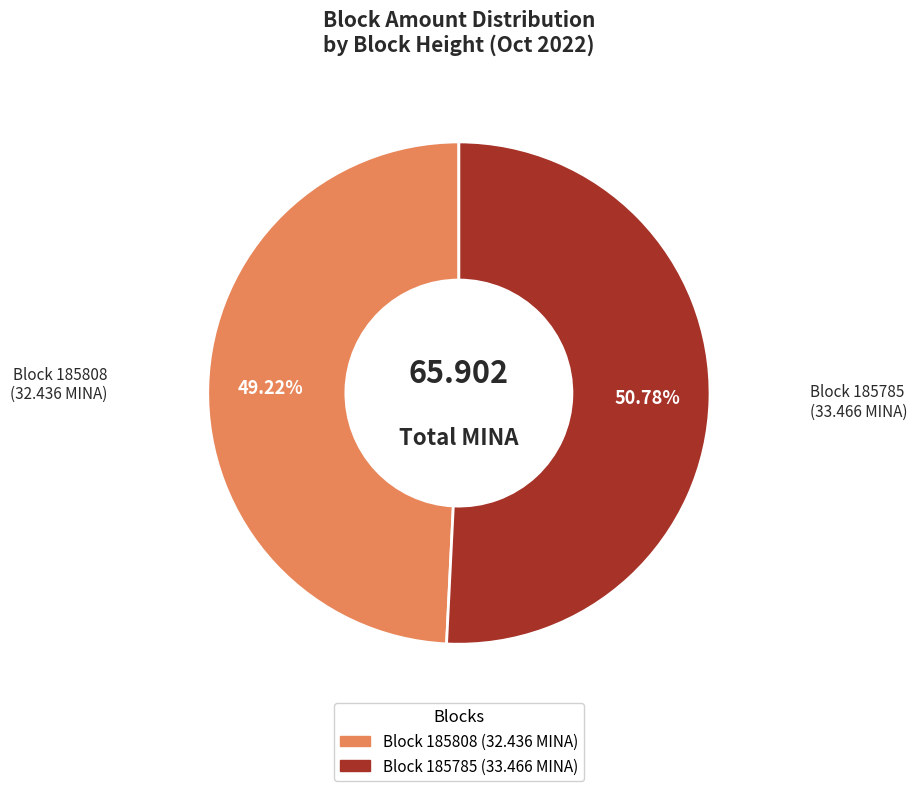

Is there any slice that represents more than half of the pie?

Yes